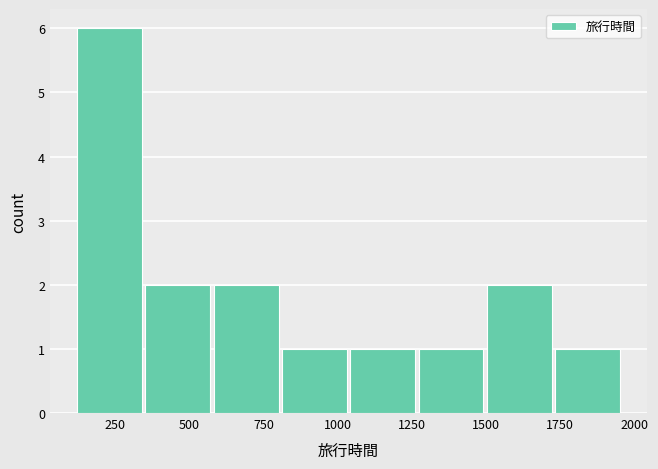

Which range on the x-axis has the tallest bar?

100 to 350